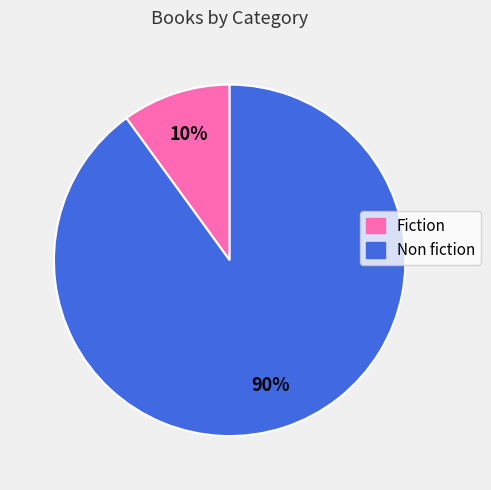

Rank the categories by value from lowest to highest.

Fiction, Non fiction